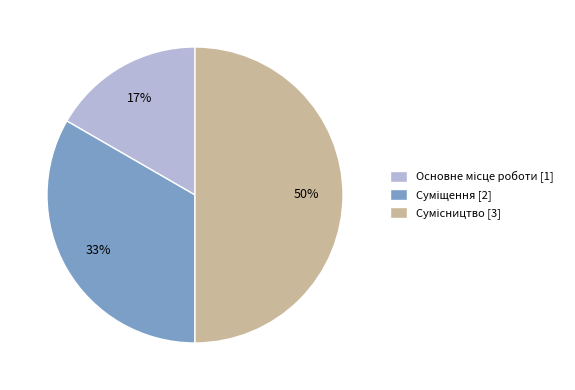

To the nearest percent, what is the difference between the largest and smallest slice percentages?

33%